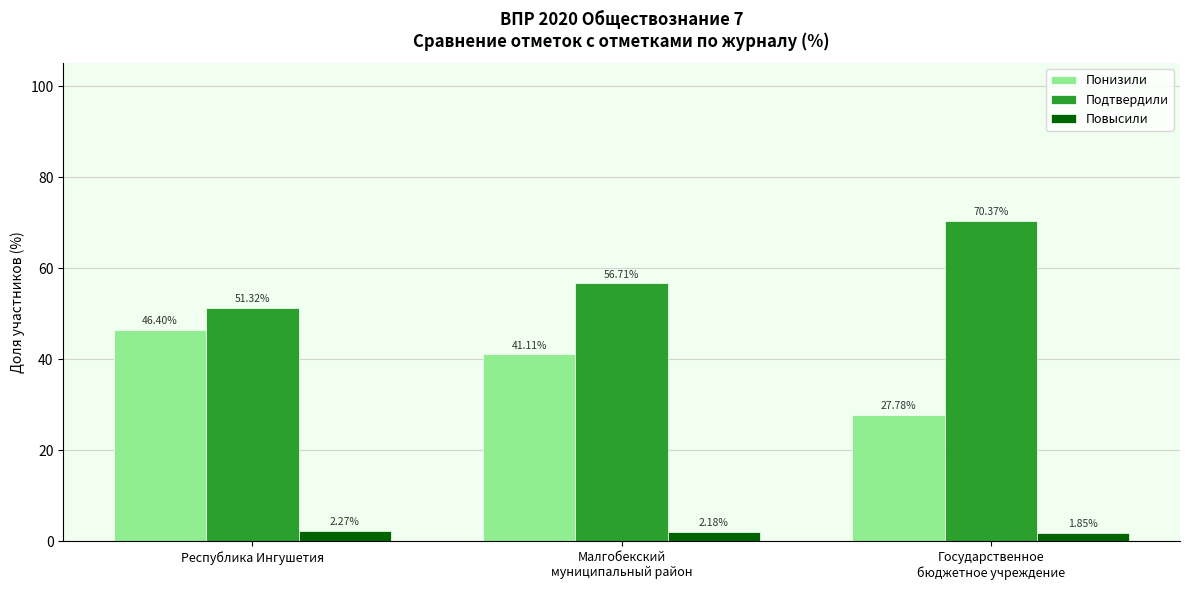

The value of Понизили at Государственное
бюджетное учреждение is 27.8. True or false?

True